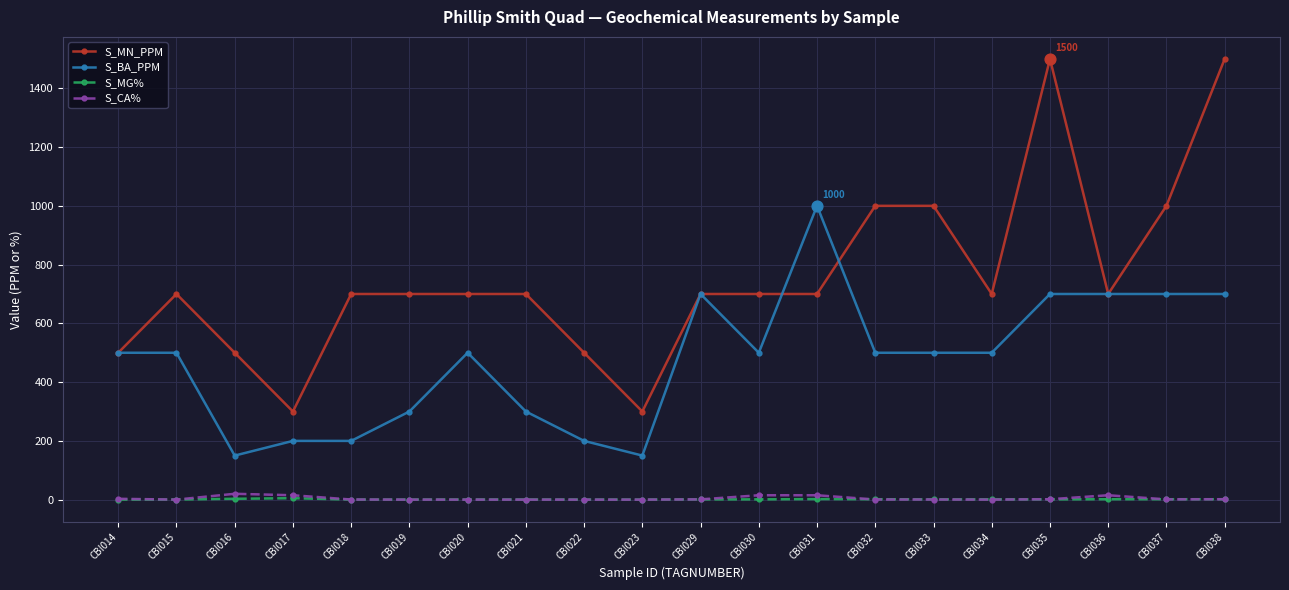

What are all the series names shown in the legend?

S_MN_PPM, S_BA_PPM, S_MG%, S_CA%